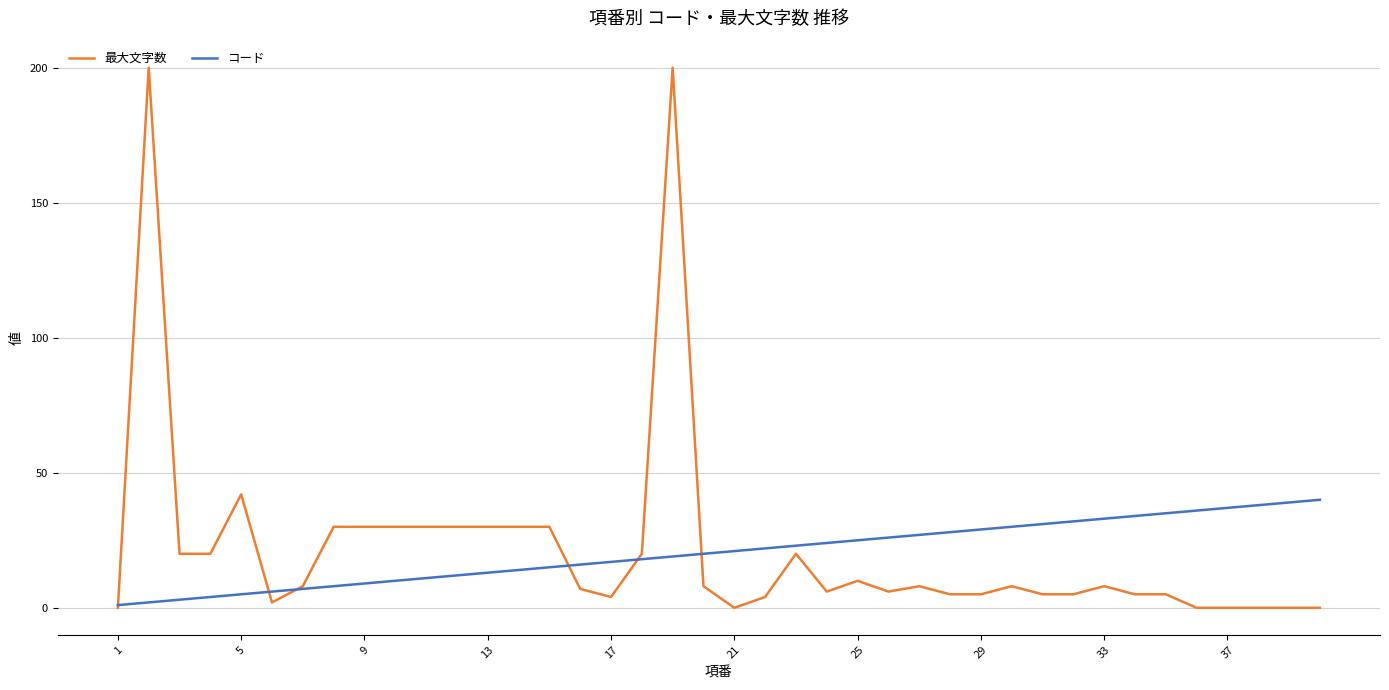

Rank the series by their maximum value, from highest to lowest.

最大文字数, コード